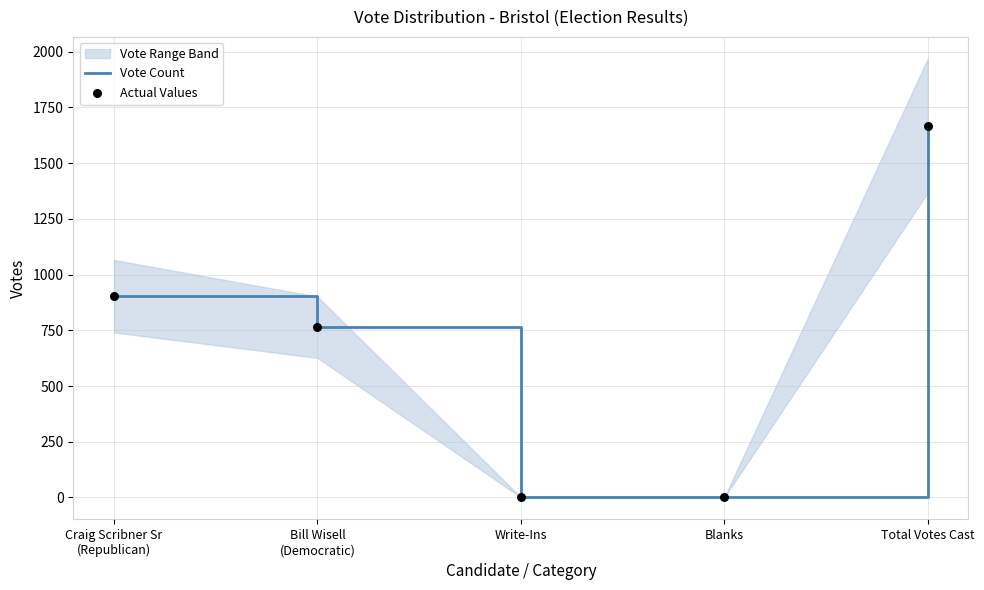

Which series contains the highest Y value?

Vote Count